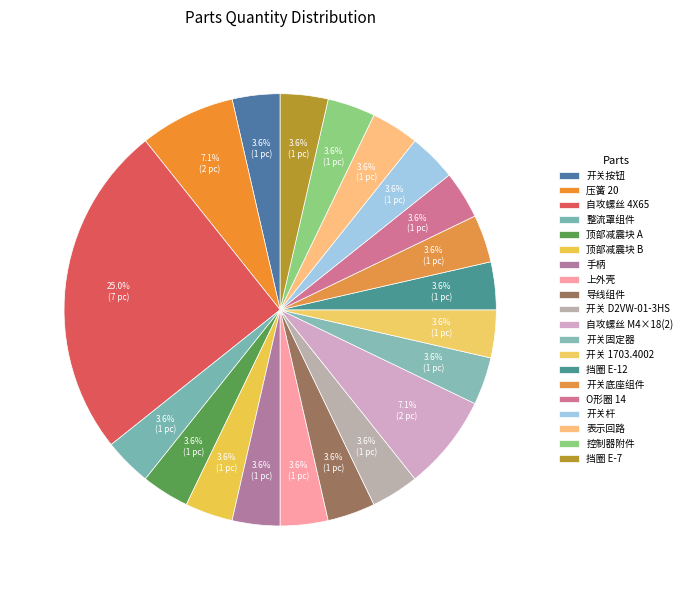

How many segments does this pie chart have?

20